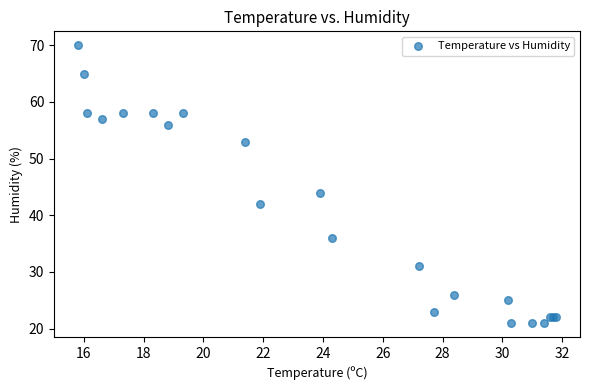

What Y value in the scatter plot is closest to 45?

44